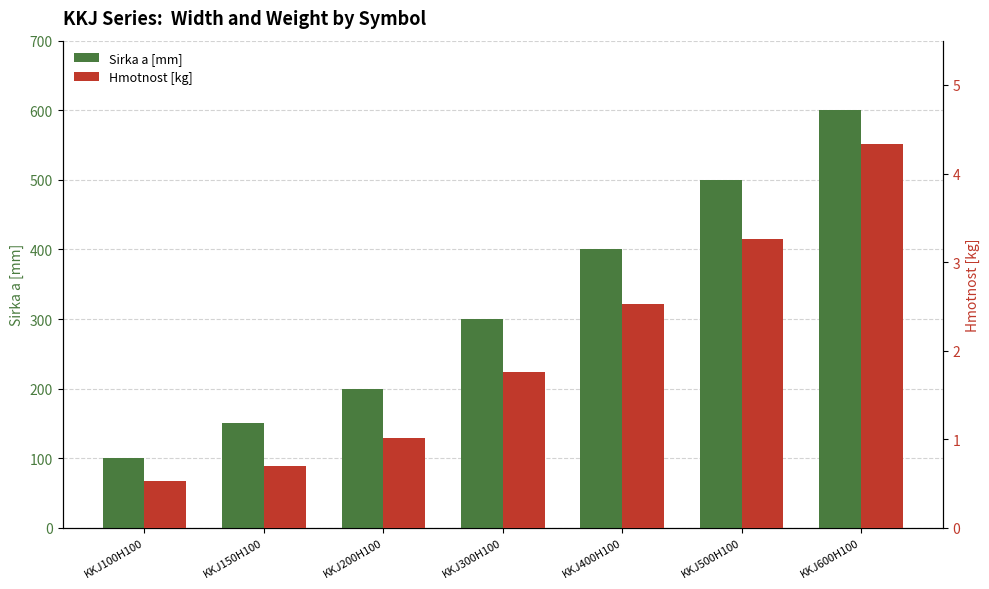

What is the difference between the highest and lowest values at KKJ400H100?

397.5